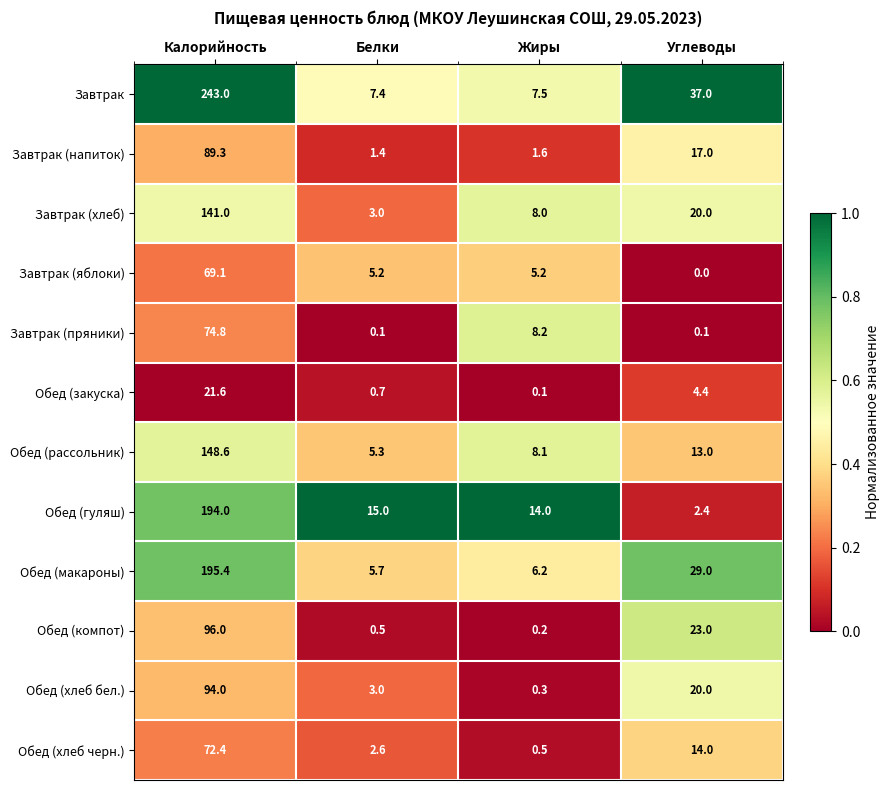

What is the maximum value for Завтрак?

243.0